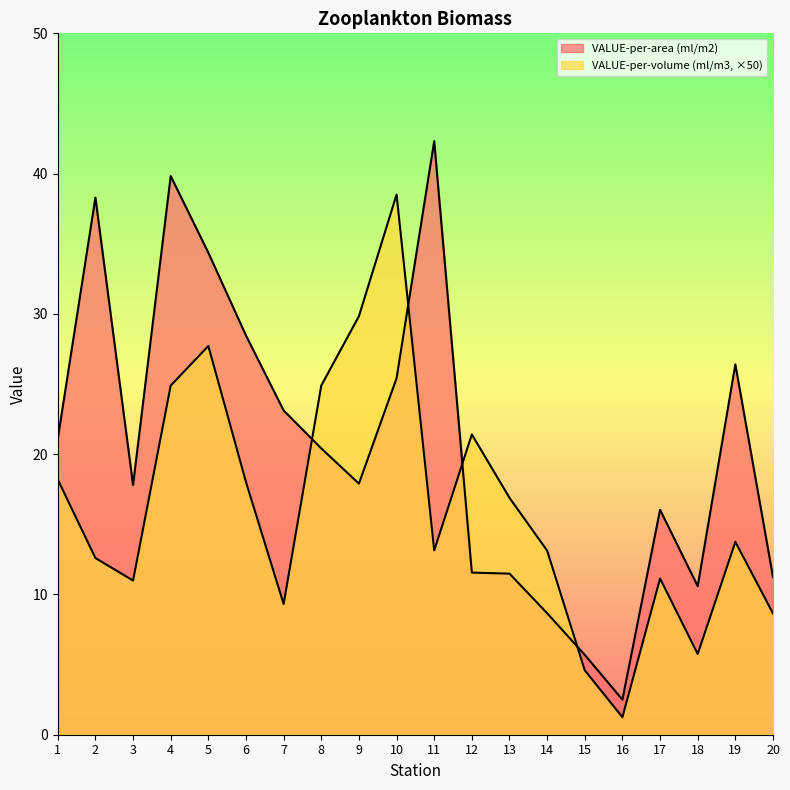

The value of VALUE-per-area (ml/m2) at 5 is 57.7. True or false?

False